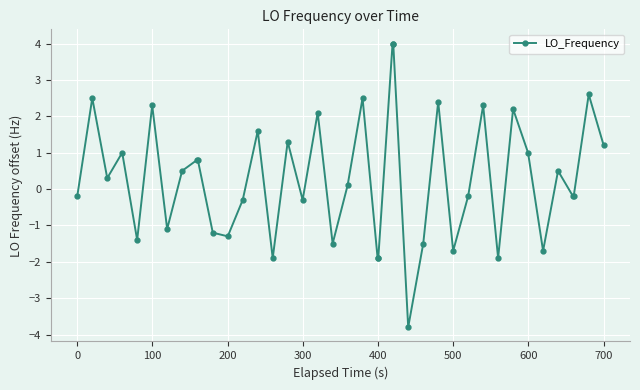

How many values exceed 0?

21